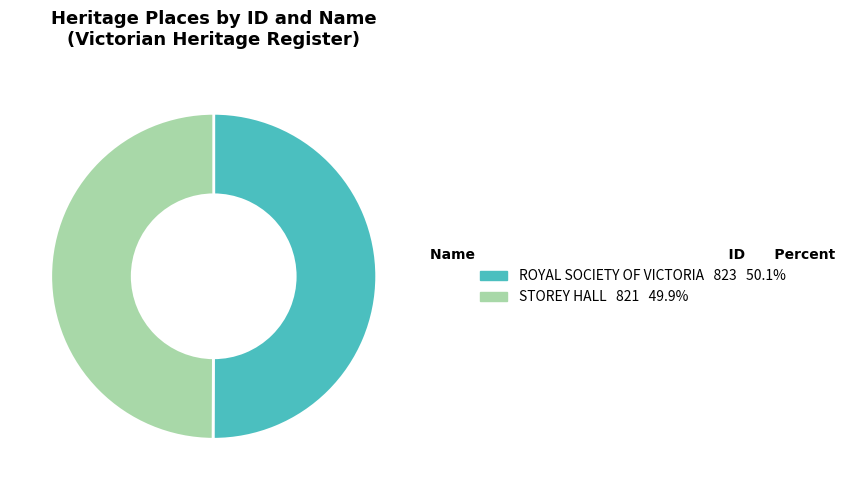

Do STOREY HALL and ROYAL SOCIETY OF VICTORIA together represent more than half of the pie?

Yes